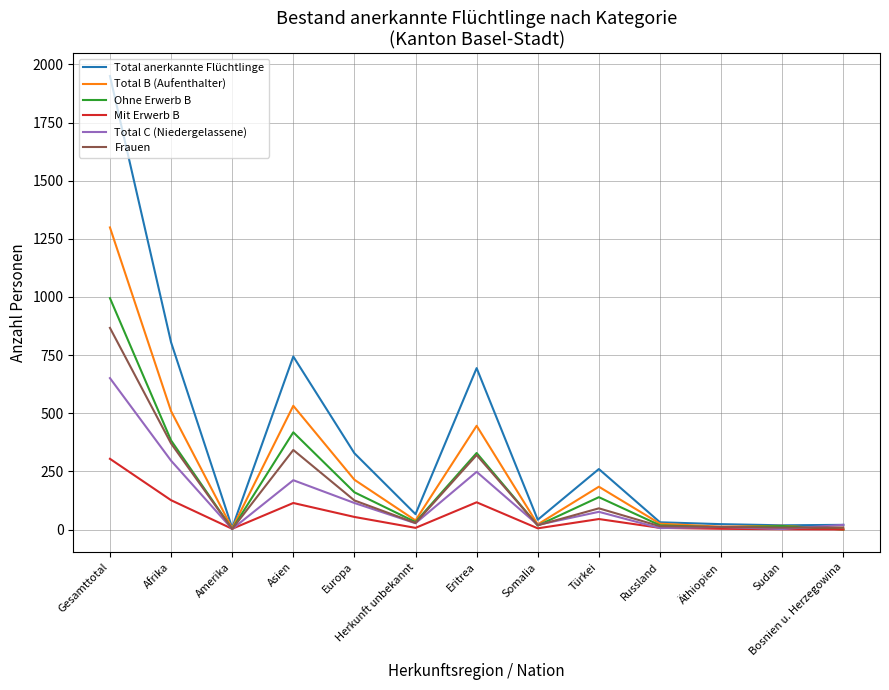

Which series has the largest range (max minus min)?

Total anerkannte Flüchtlinge